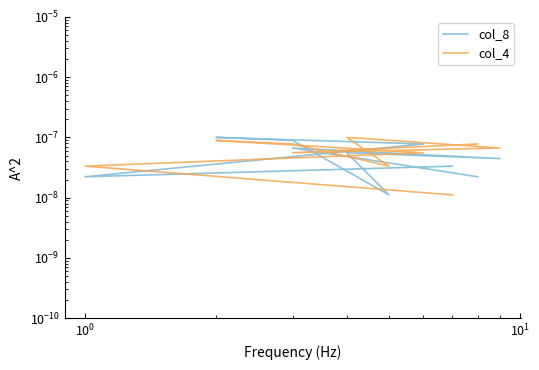

Does the chart display data point markers on the line(s)?

No